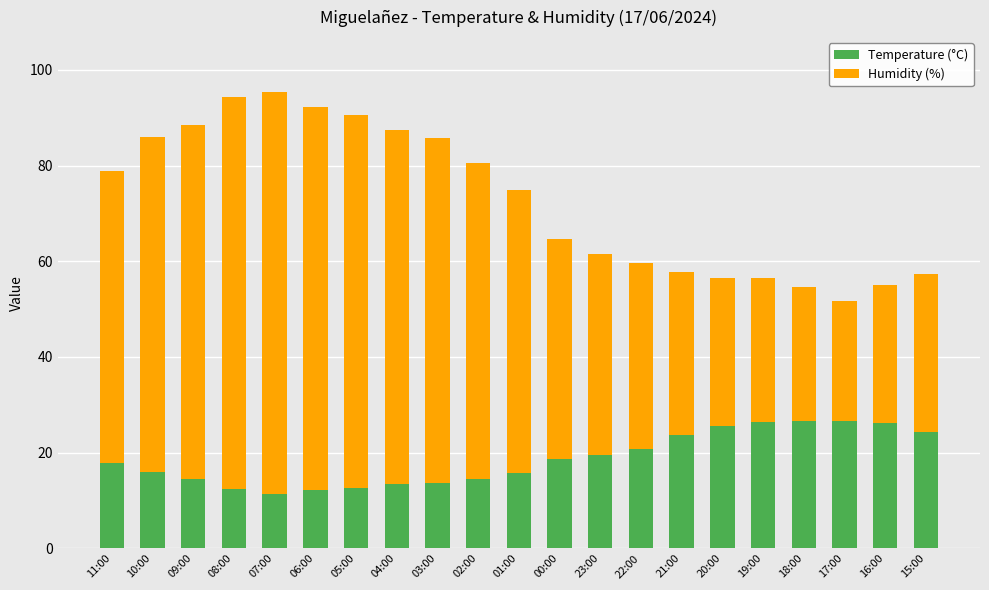

What is the highest value of the Temperature (°C) series?

26.7